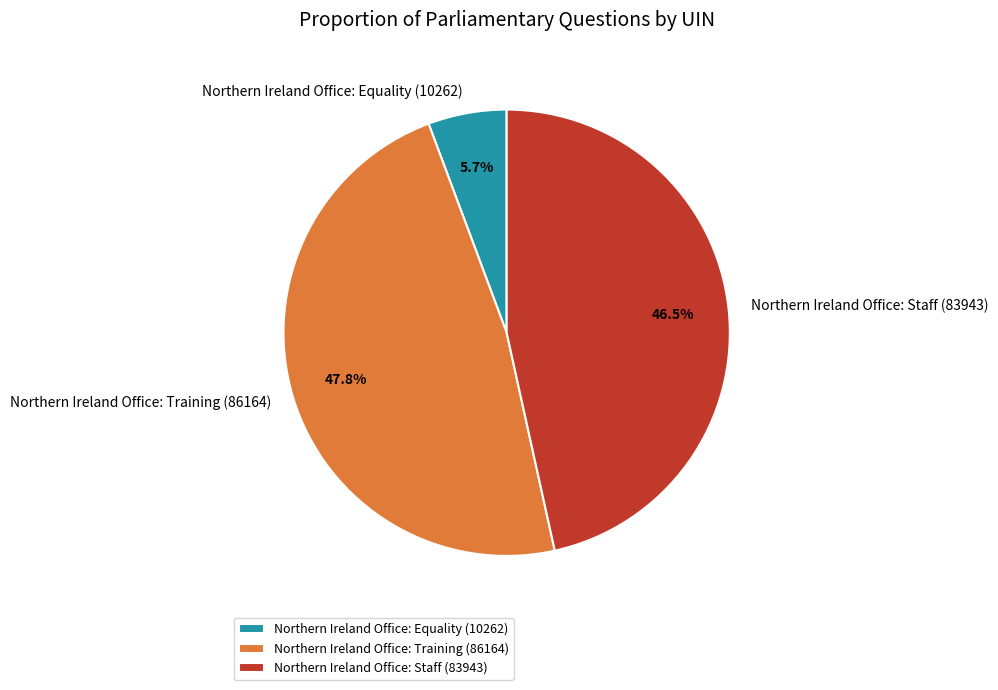

Between Northern Ireland Office: Training (86164) and Northern Ireland Office: Staff (83943), which is larger?

Northern Ireland Office: Training (86164)